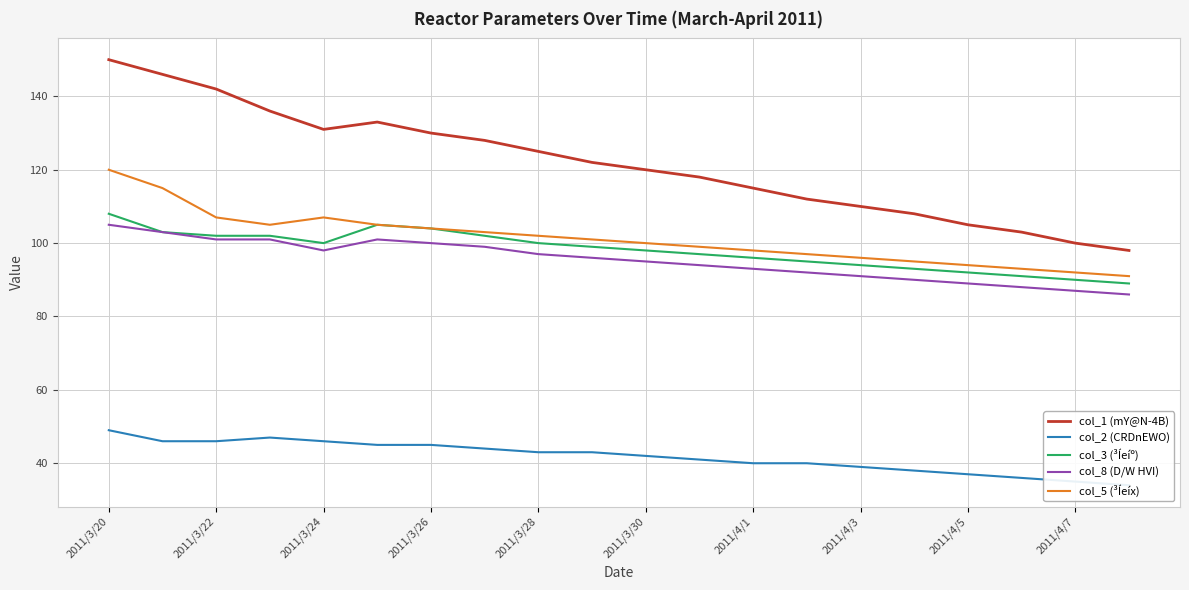

What is the spread (max minus min) of values at 19?

64